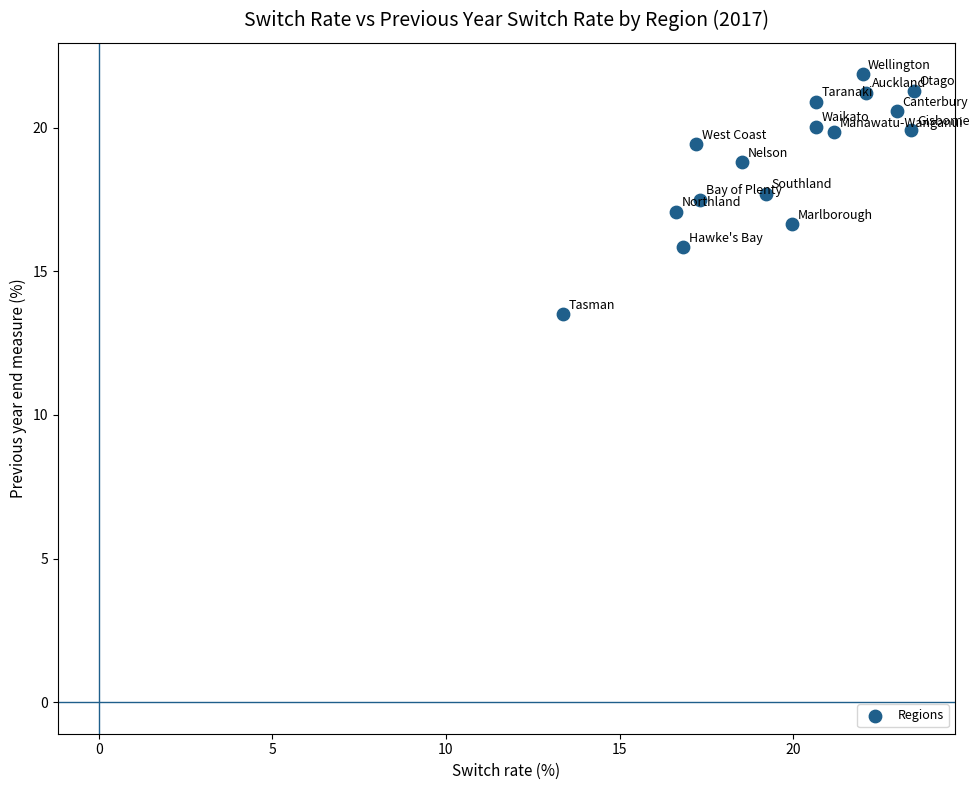

What is the range of Y values (max minus min)?

8.4